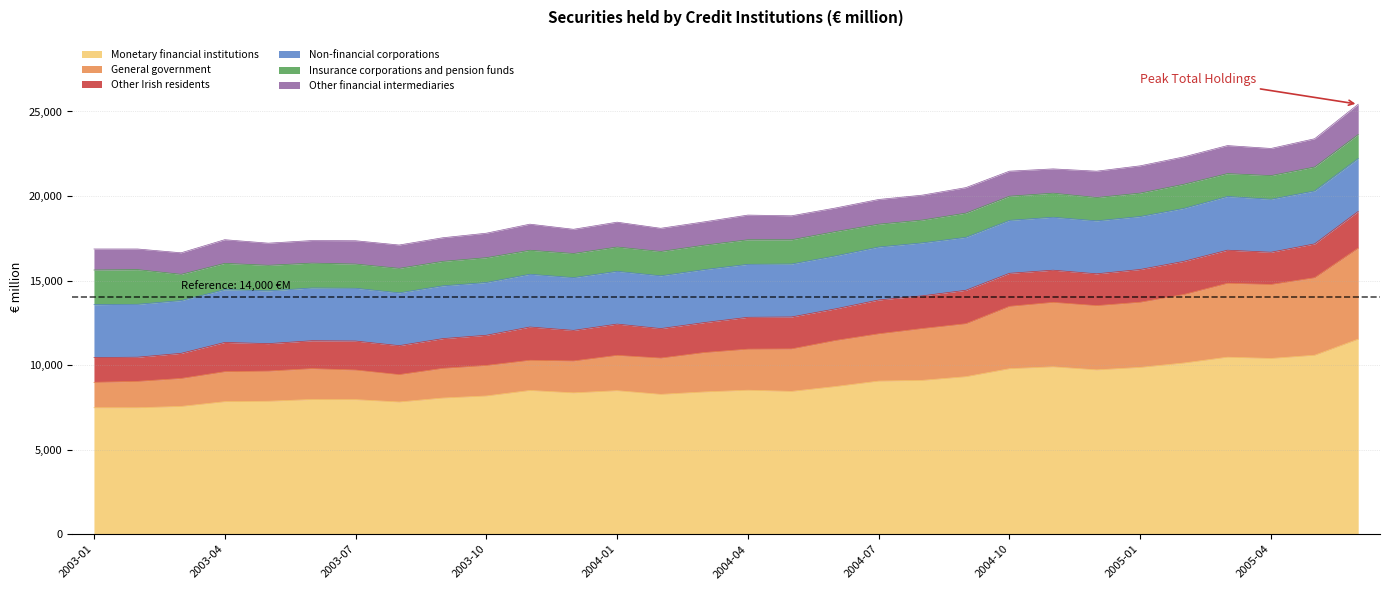

True or false: Other Irish residents has a value of 2949 at 2003-09.

False